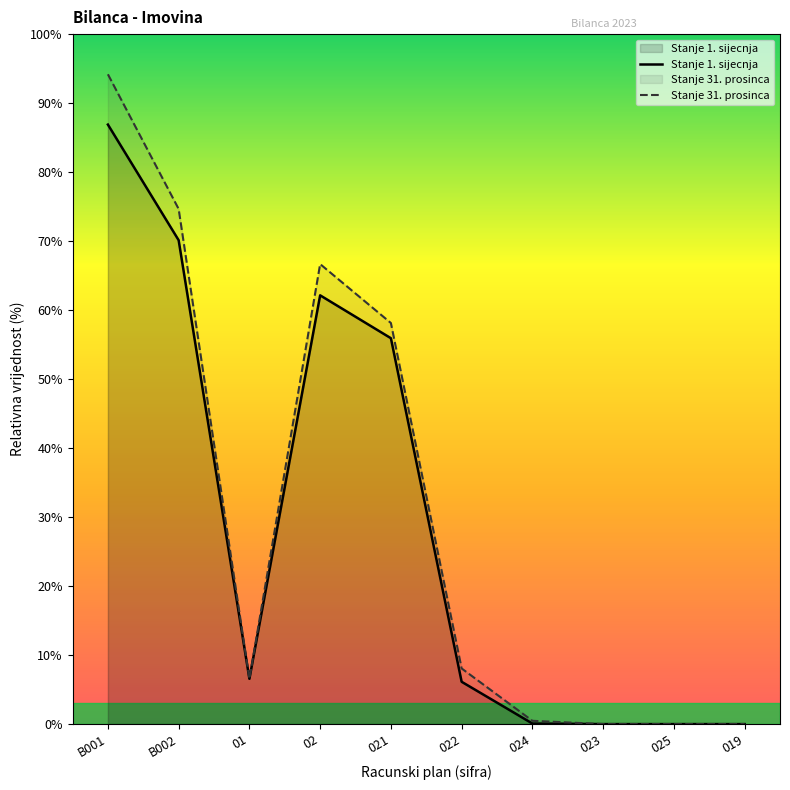

What is the sum of all Stanje 1. sijecnja values?

287.9